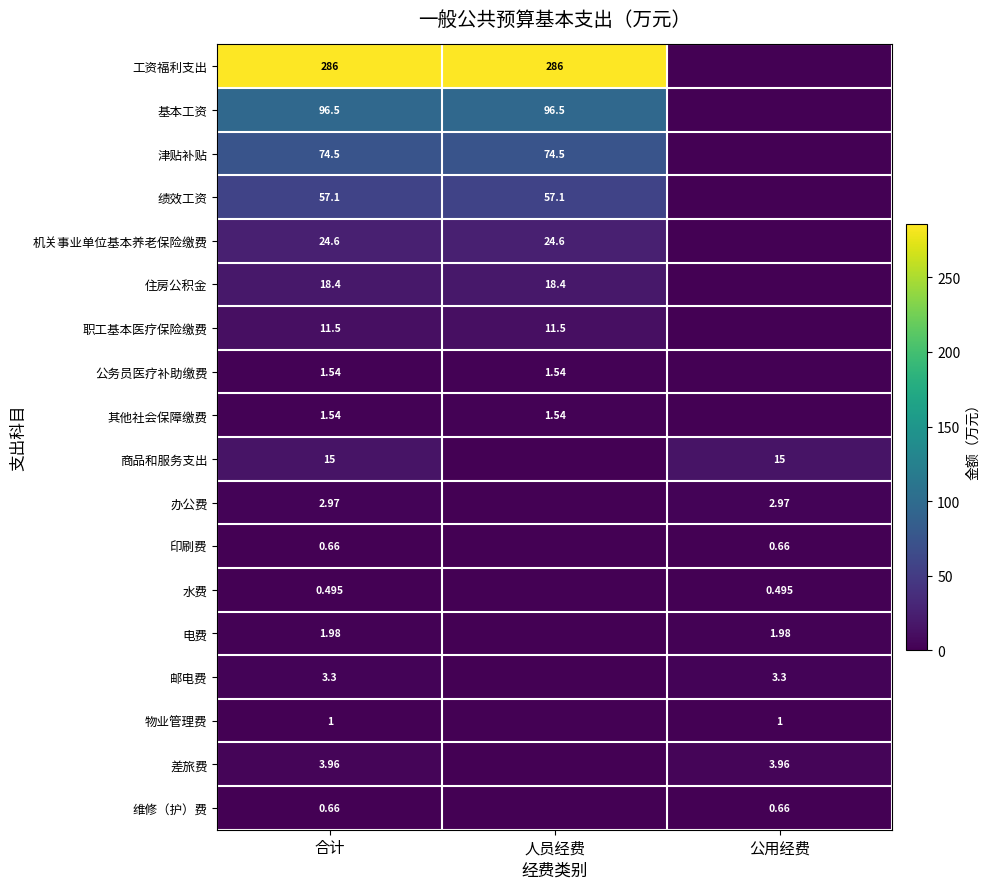

What is the spread (max minus min) of values at 人员经费?

285.8